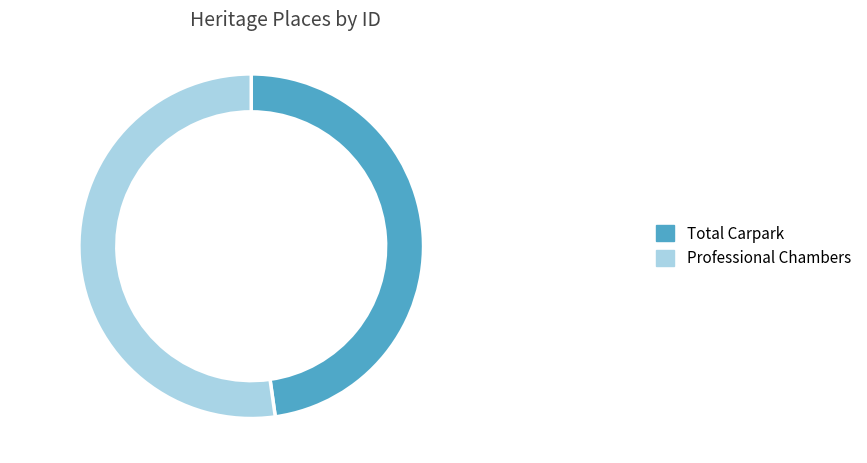

How many segments does this pie chart have?

2